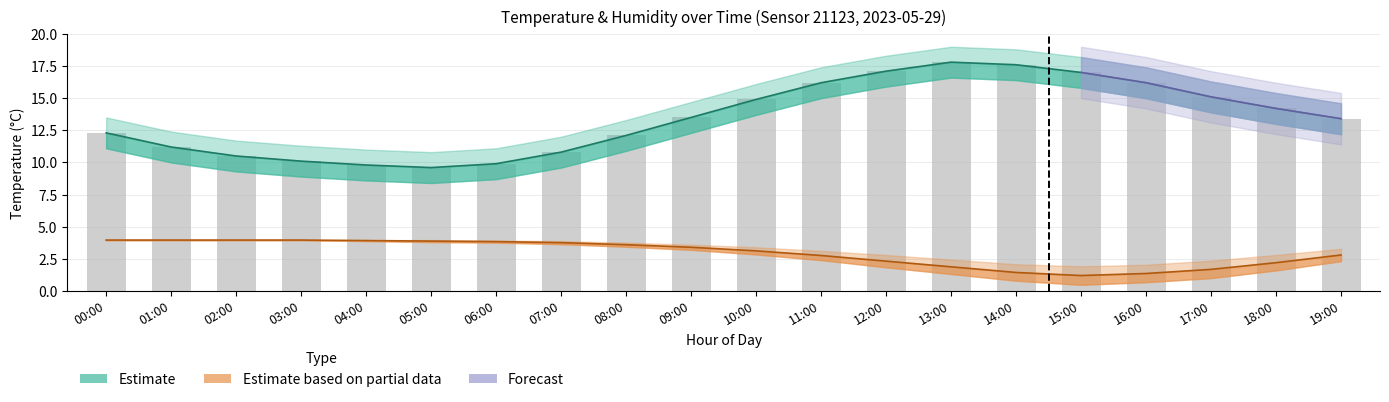

What is the difference between the second highest and minimum values in the humidity series?

2.8